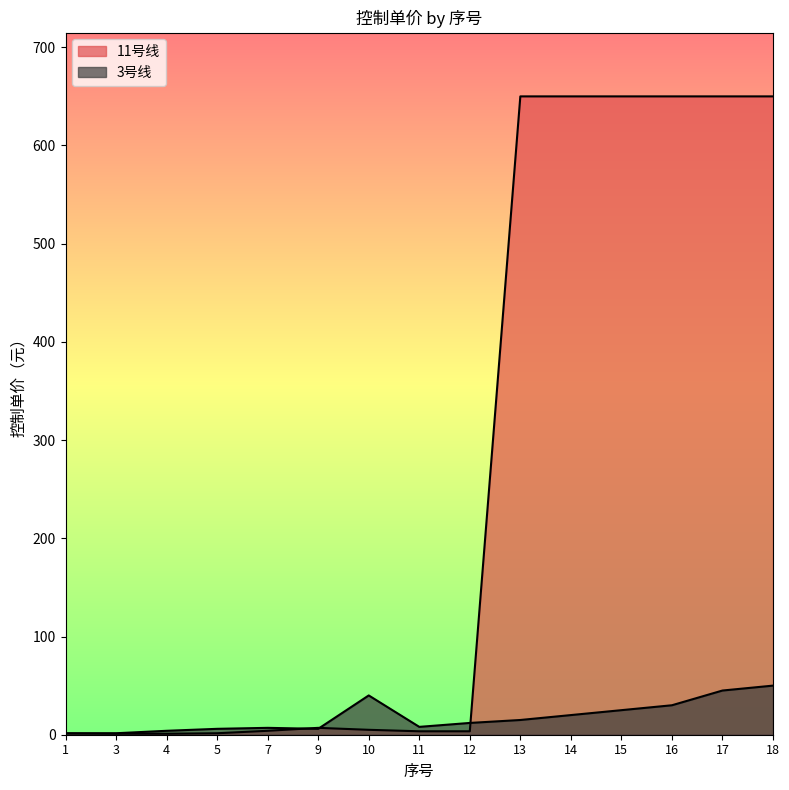

How many categories are shown in the chart?

15